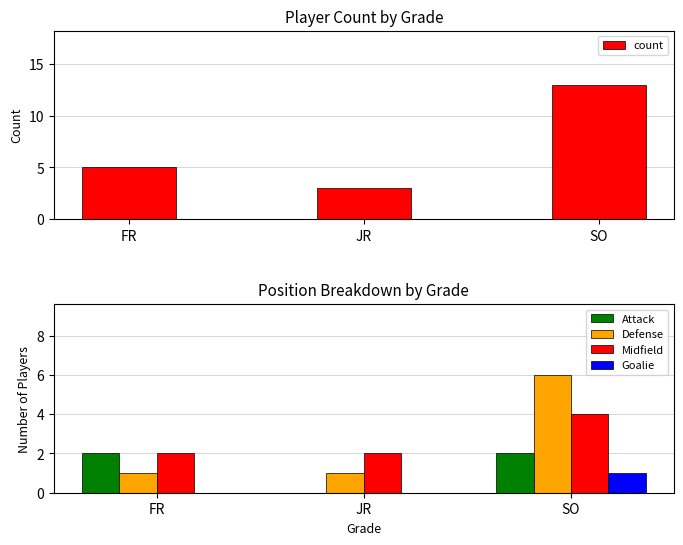

Which series has the widest spread of values?

count